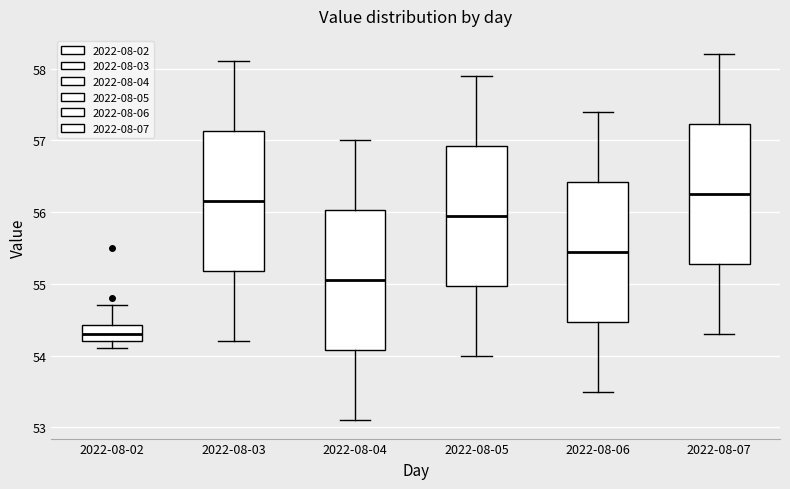

Reading left to right, read every box against the y-axis: the position of its median line, the range the box covers, and the ends of its whiskers. The values are not printed on the chart, so give them approximately, as read against the axis.

2022-08-02: median 54.3, box 54.2 to 54.4, whiskers 54.1 to 54.7
2022-08-03: median 56.2, box 55.2 to 57.1, whiskers 54.2 to 58.1
2022-08-04: median 55.1, box 54.1 to 56.0, whiskers 53.1 to 57.0
2022-08-05: median 56.0, box 55.0 to 56.9, whiskers 54.0 to 57.9
2022-08-06: median 55.5, box 54.5 to 56.4, whiskers 53.5 to 57.4
2022-08-07: median 56.3, box 55.3 to 57.2, whiskers 54.3 to 58.2